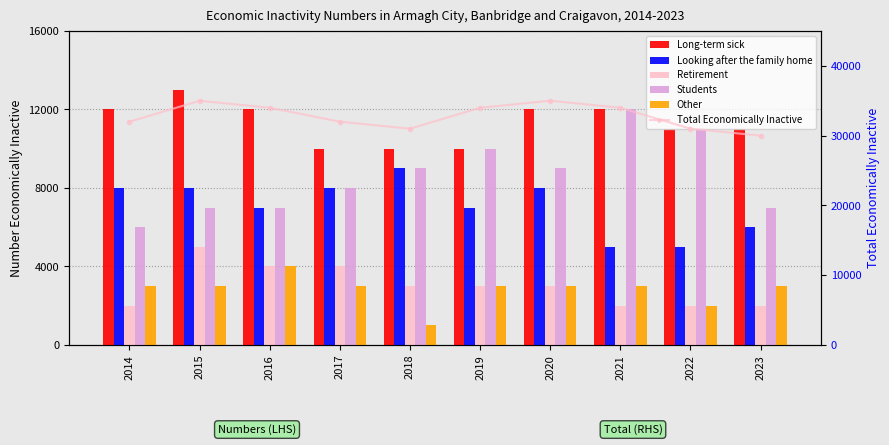

Reading left to right, what are all the values shown in this chart?

Long-term sick: 2014=12000	2015=13000	2016=12000	2017=10000	2018=10000	2019=10000	2020=12000	2021=12000	2022=11000	2023=11000
Looking after the family home: 2014=8000	2015=8000	2016=7000	2017=8000	2018=9000	2019=7000	2020=8000	2021=5000	2022=5000	2023=6000
Retirement: 2014=2000	2015=5000	2016=4000	2017=4000	2018=3000	2019=3000	2020=3000	2021=2000	2022=2000	2023=2000
Students: 2014=6000	2015=7000	2016=7000	2017=8000	2018=9000	2019=10000	2020=9000	2021=12000	2022=11000	2023=7000
Other: 2014=3000	2015=3000	2016=4000	2017=3000	2018=1000	2019=3000	2020=3000	2021=3000	2022=2000	2023=3000
Total Economically Inactive: 2014=32000	2015=35000	2016=34000	2017=32000	2018=31000	2019=34000	2020=35000	2021=34000	2022=31000	2023=30000